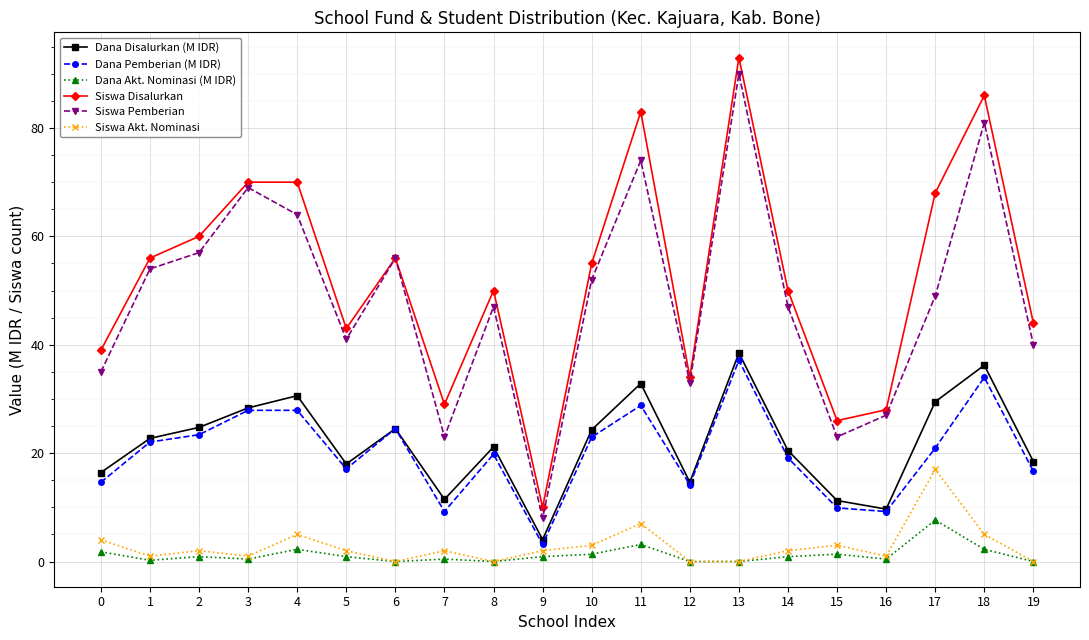

What is the total value across all series at 4?

199.8